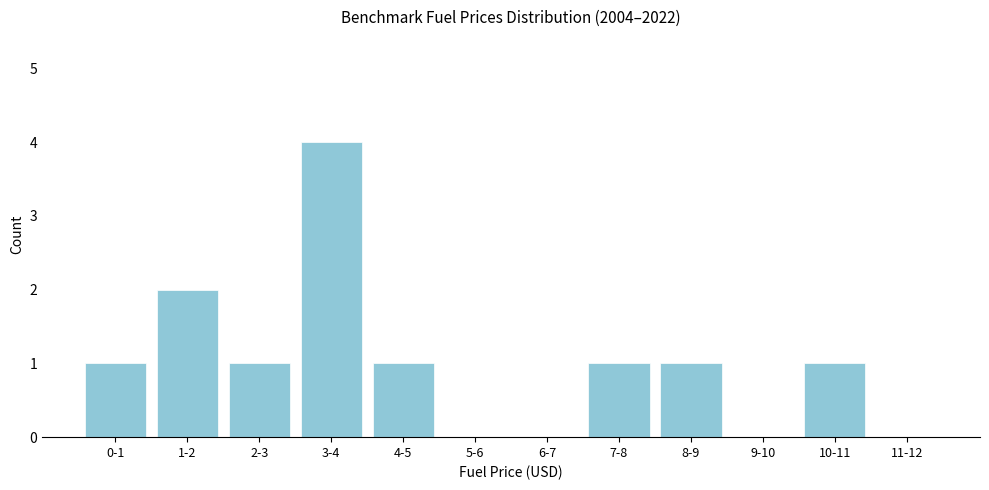

Reading right to left, list all the values displayed in this chart.

11-12=0	10-11=1	9-10=0	8-9=1	7-8=1	6-7=0	5-6=0	4-5=1	3-4=4	2-3=1	1-2=2	0-1=1